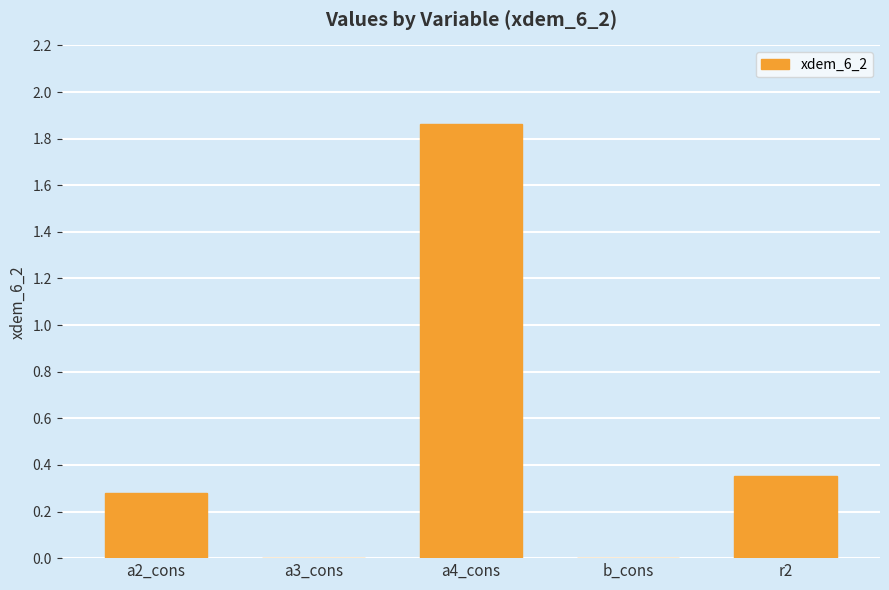

What is the sum of the values at a3_cons and a2_cons?

0.3